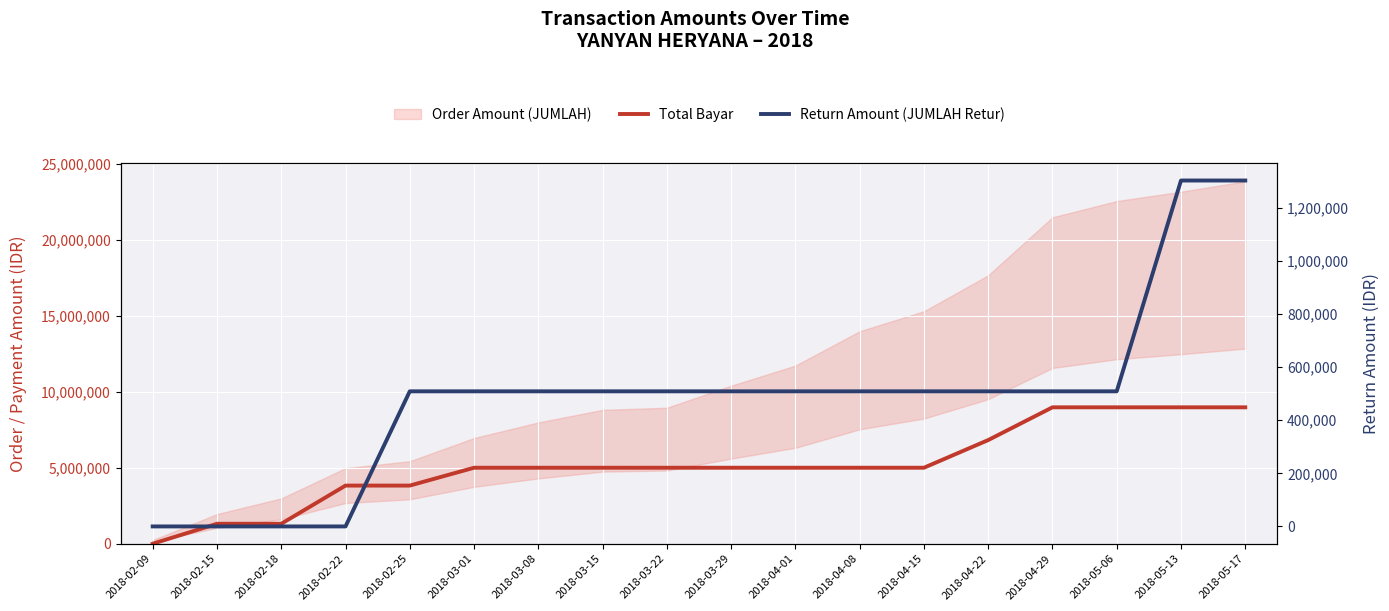

Which category has the highest value in the Return Amount (JUMLAH Retur) series?

2018-05-13